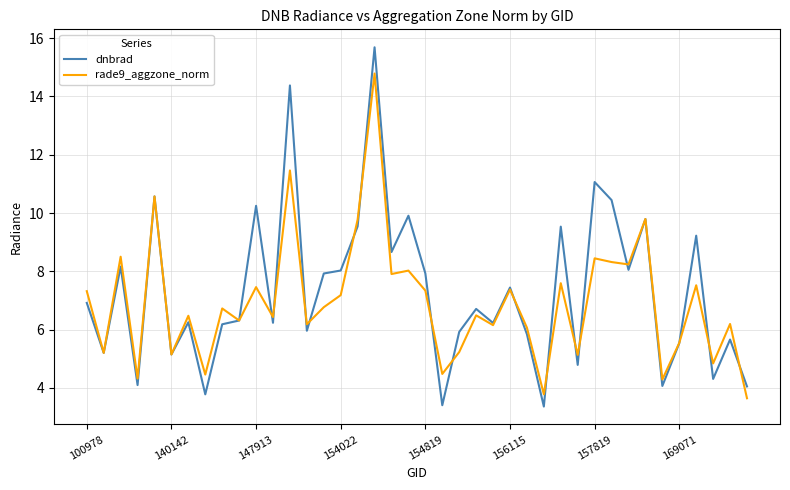

List the series in order of their peak value, highest first.

dnbrad, rade9_aggzone_norm